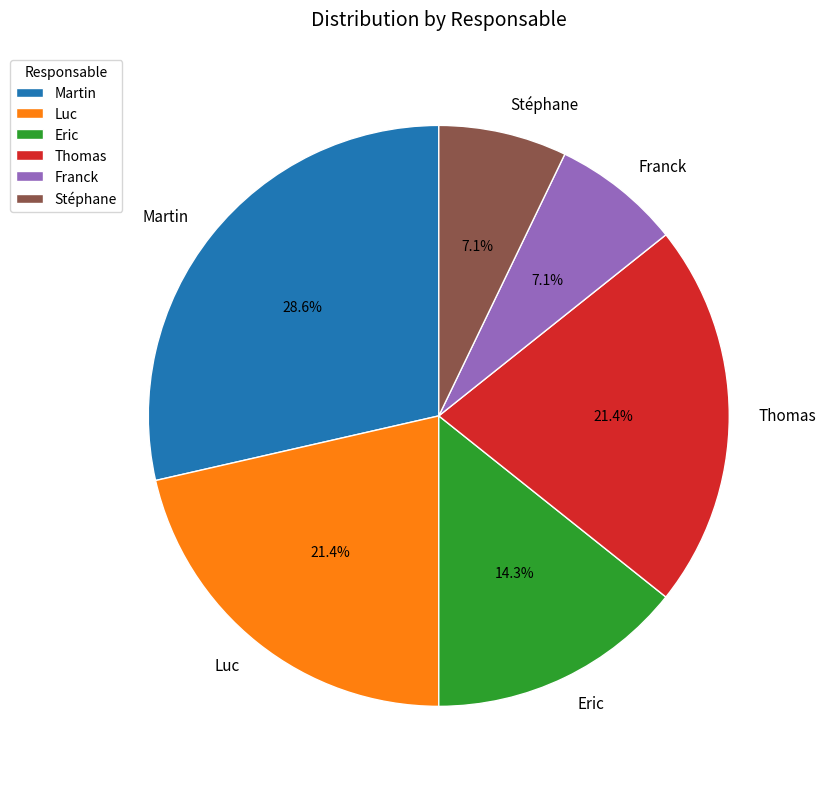

Count the number of slices in the pie.

6